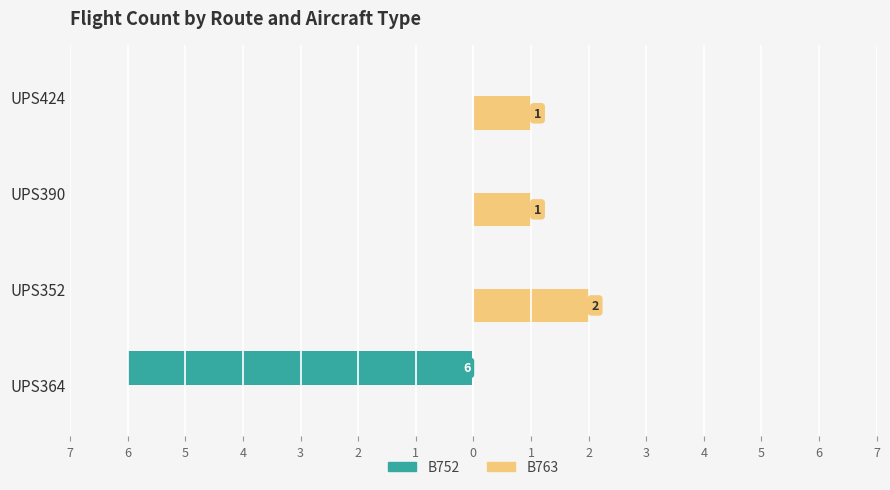

What are all the series names shown in the legend?

B752, B763